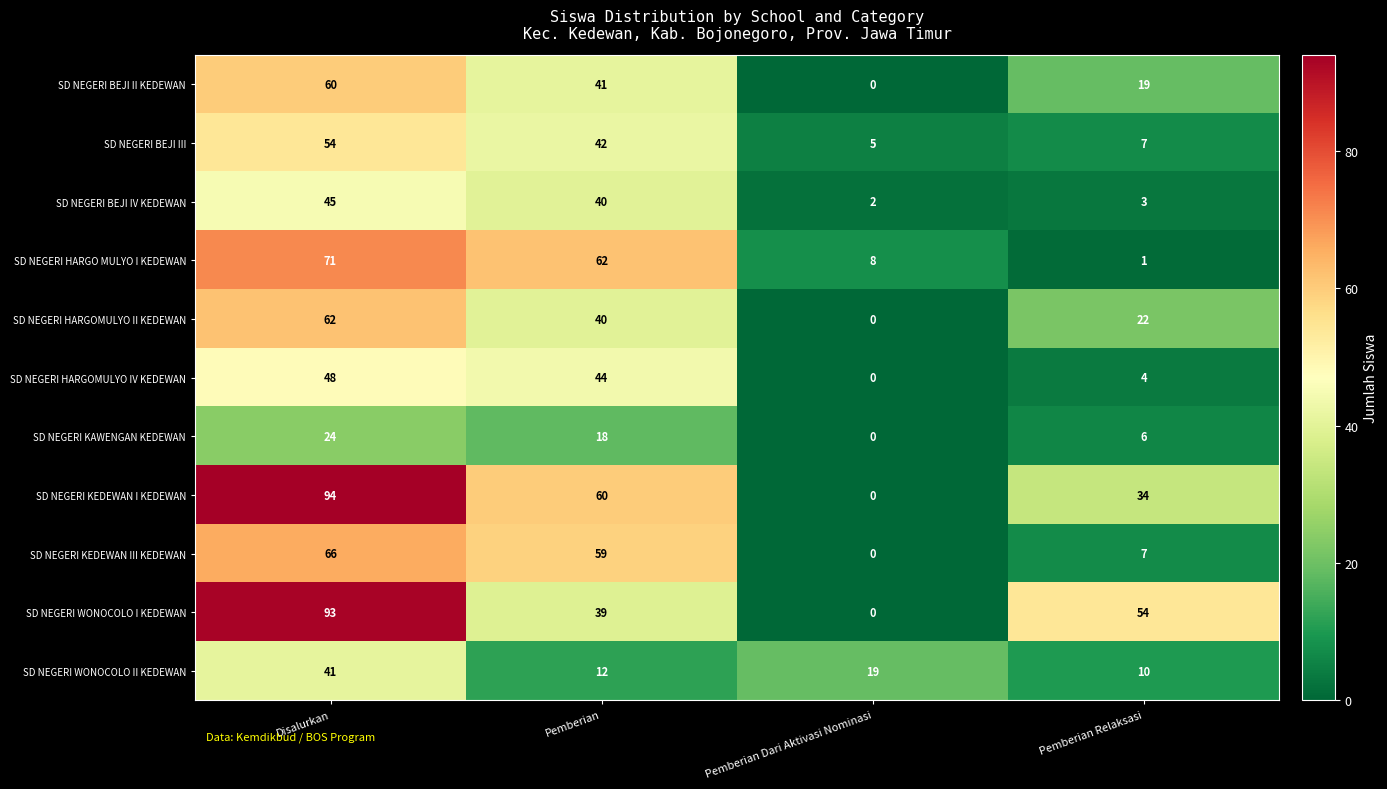

Where is SD NEGERI WONOCOLO I KEDEWAN nearest to the value 46?

Pemberian